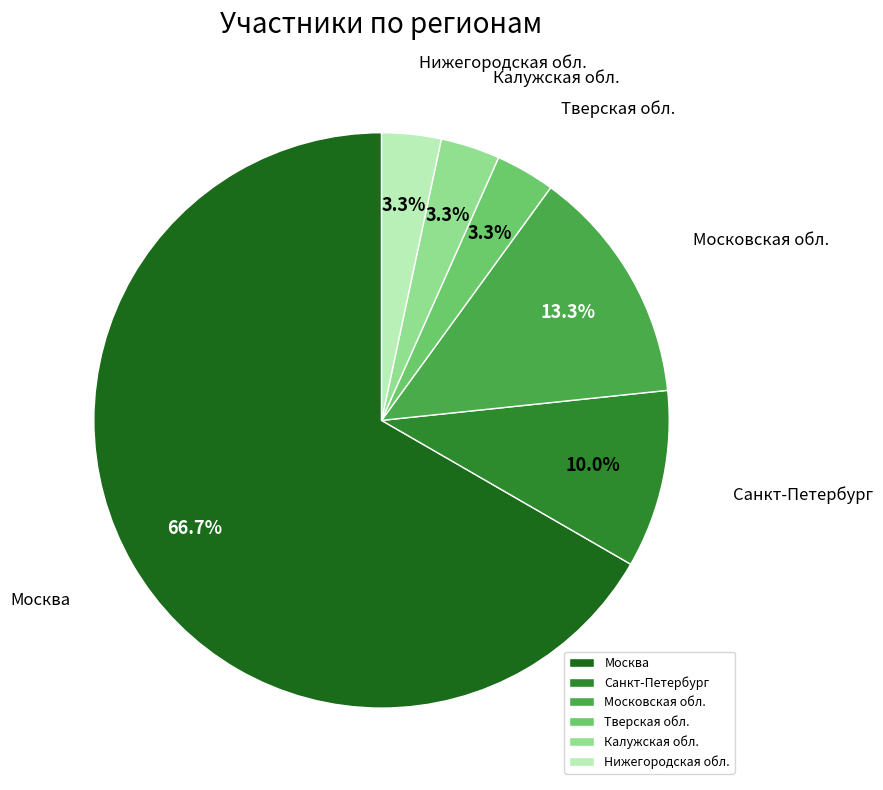

Which category has the biggest portion of the pie?

Москва